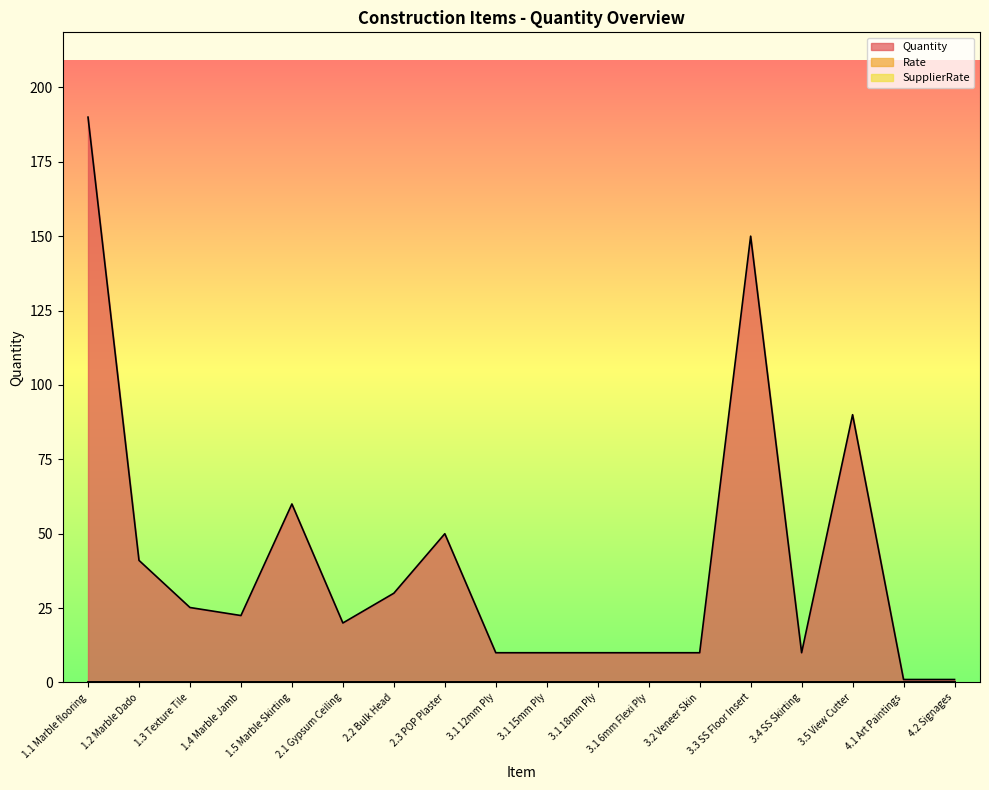

Where does the Quantity series first go above 22?

1.1 Marble flooring